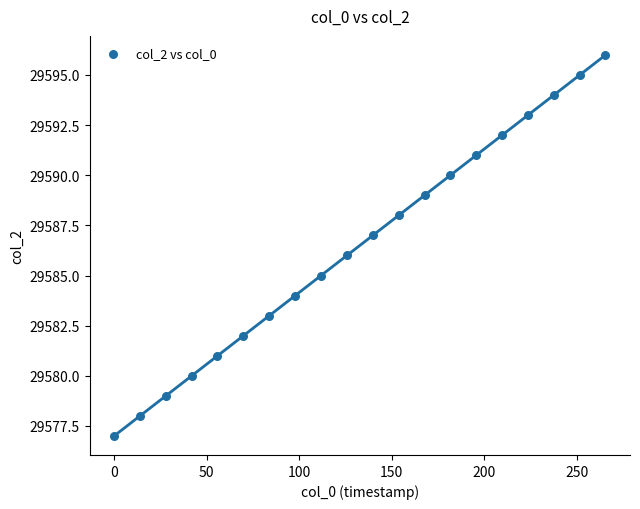

What is the range of Y values (max minus min)?

19